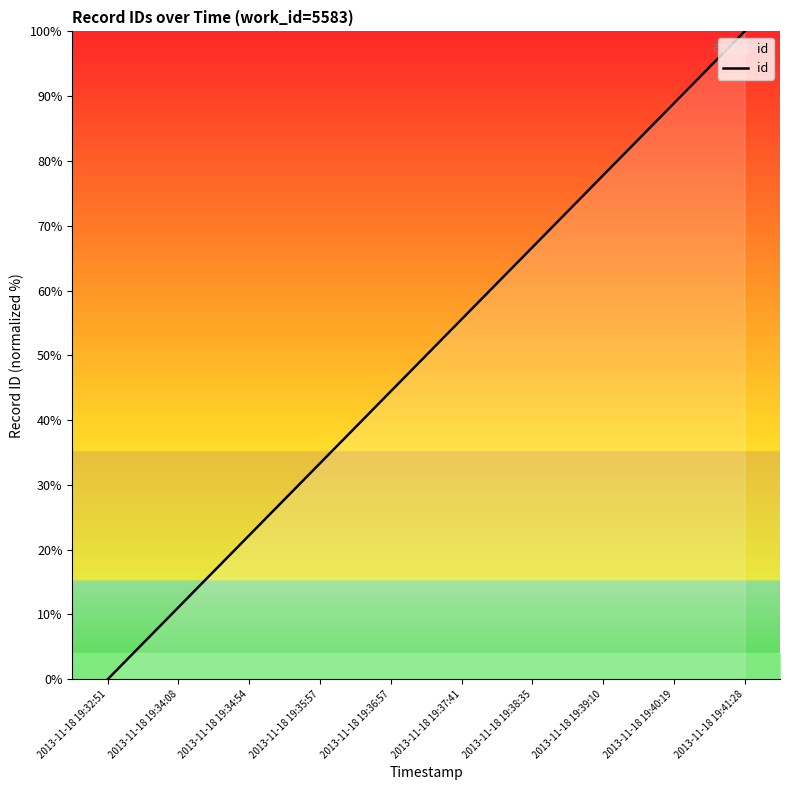

Is this an area chart (filled region under the line)?

No